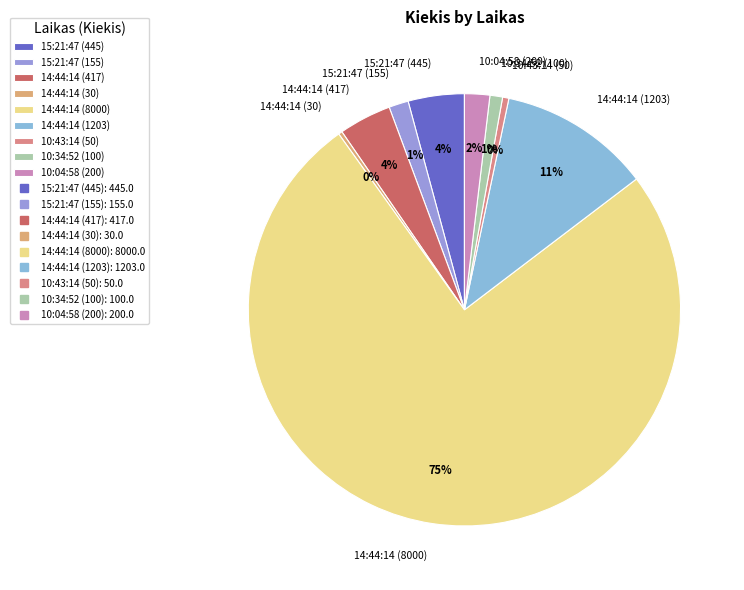

Which slice represents more than half of the pie?

14:44:14 (8000)